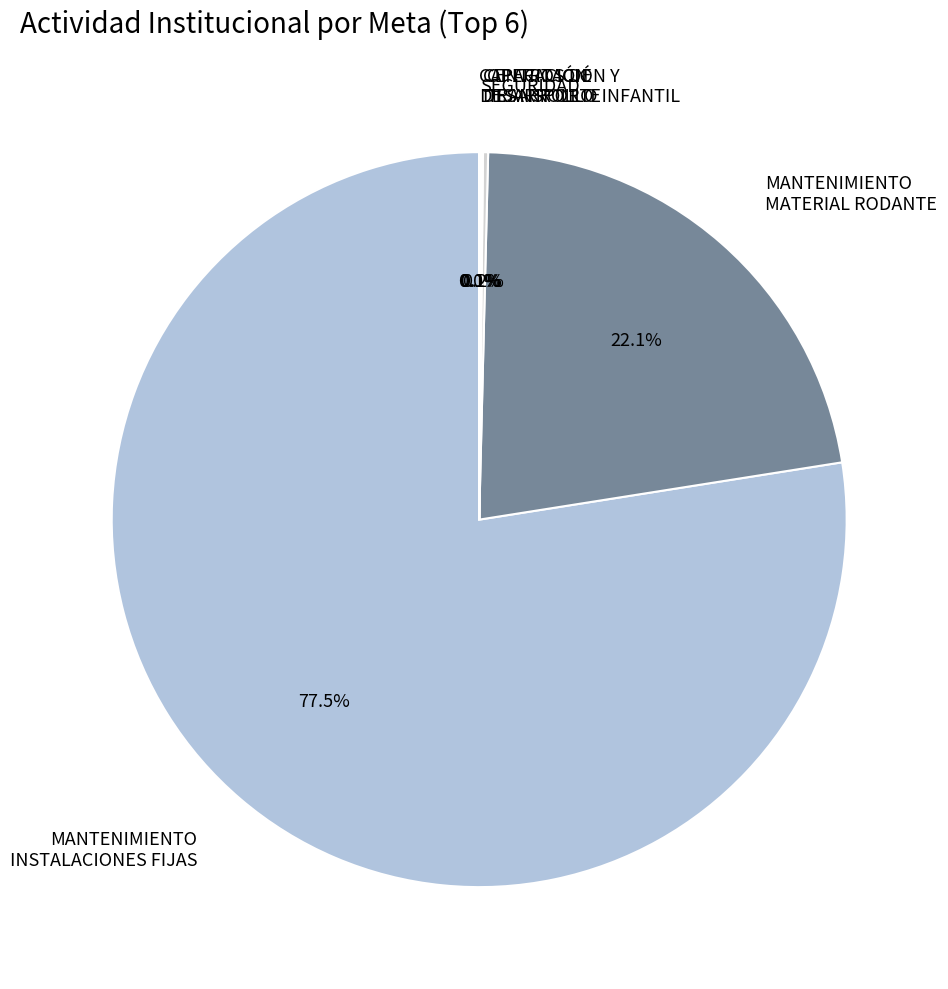

Which slice represents more than half of the pie?

MANTENIMIENTO INSTALACIONES FIJAS